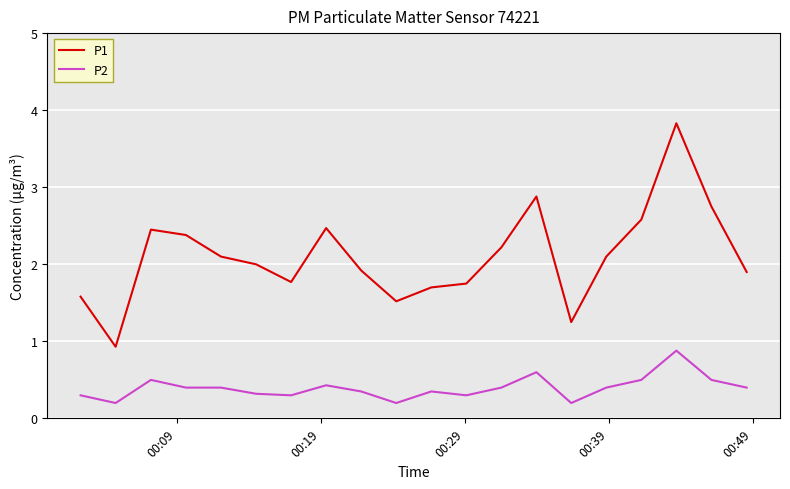

Which series has the largest range (max minus min)?

P1